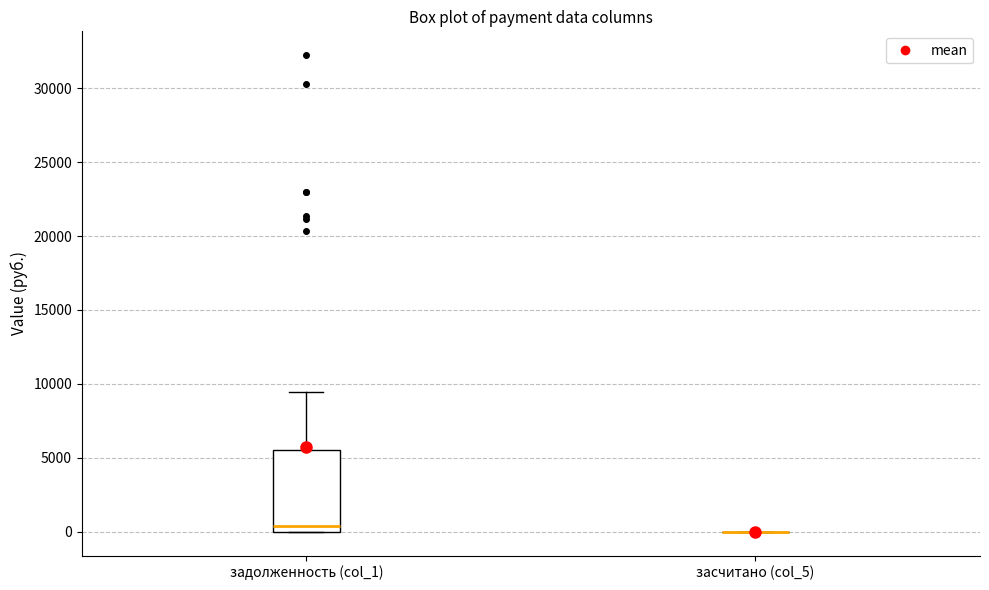

Comparing the boxes themselves (not the whiskers), which one is the tallest?

задолженность (col_1)